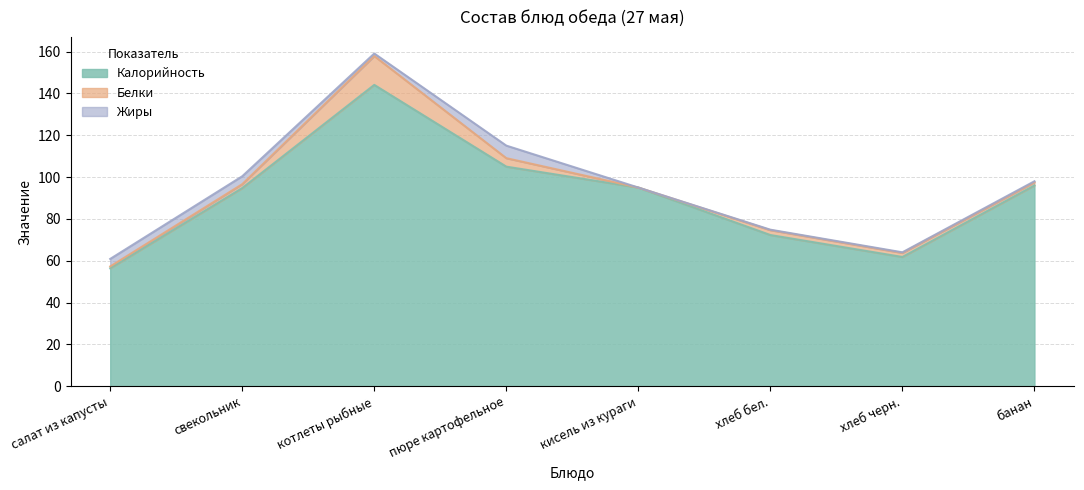

What position from the left is пюре картофельное?

4